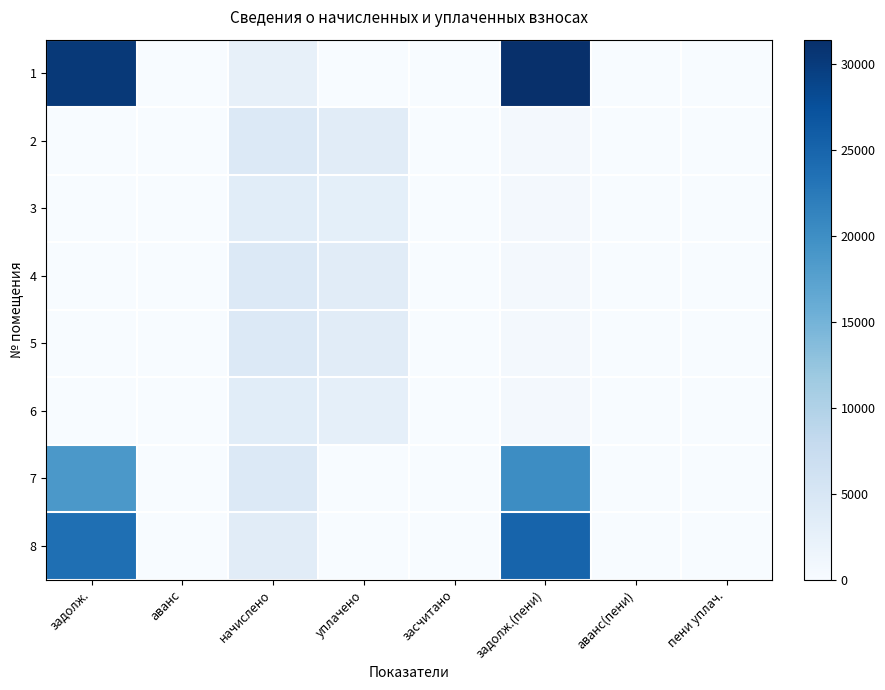

Rank the series at уплачено from lowest to highest value.

1, 7, 8, 6, 3, 2, 4, 5